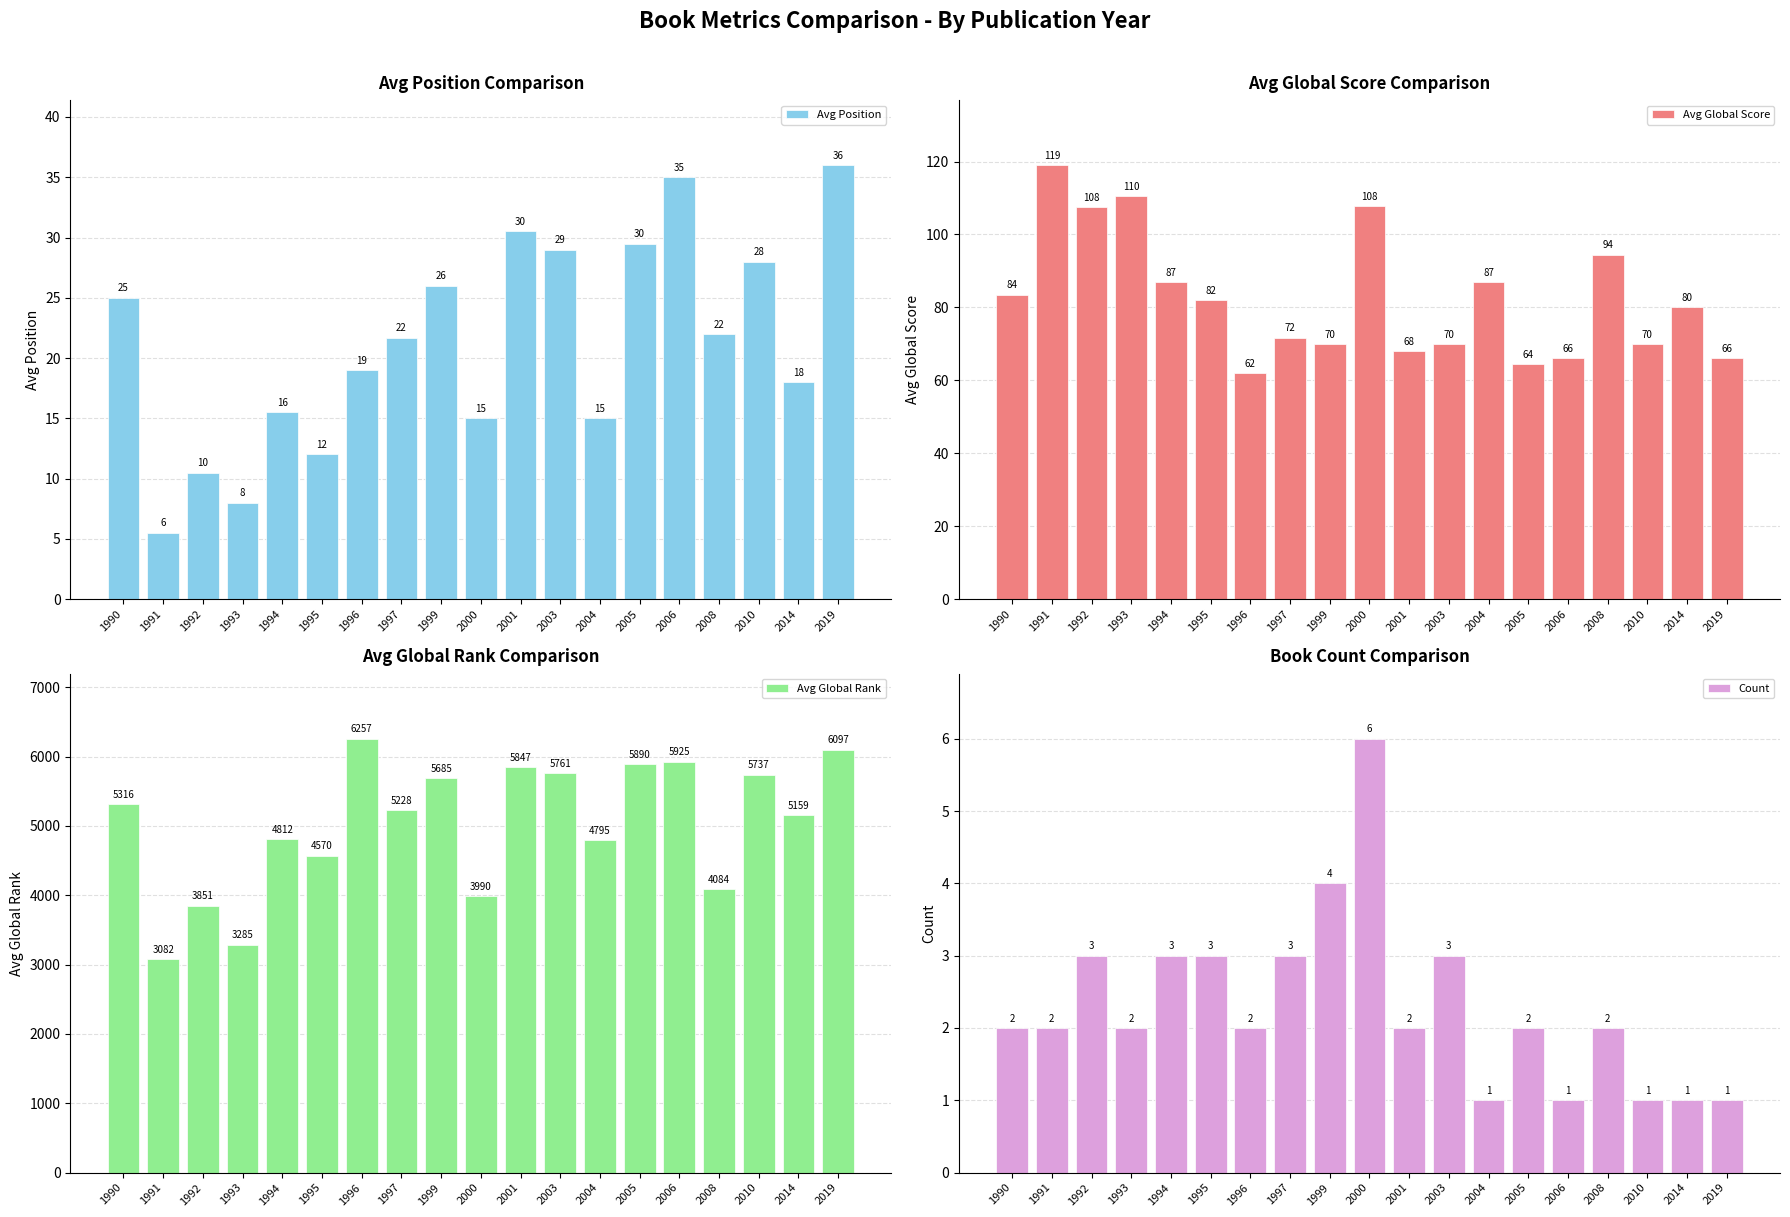

How many values in the Avg Global Score series exceed 80?

9